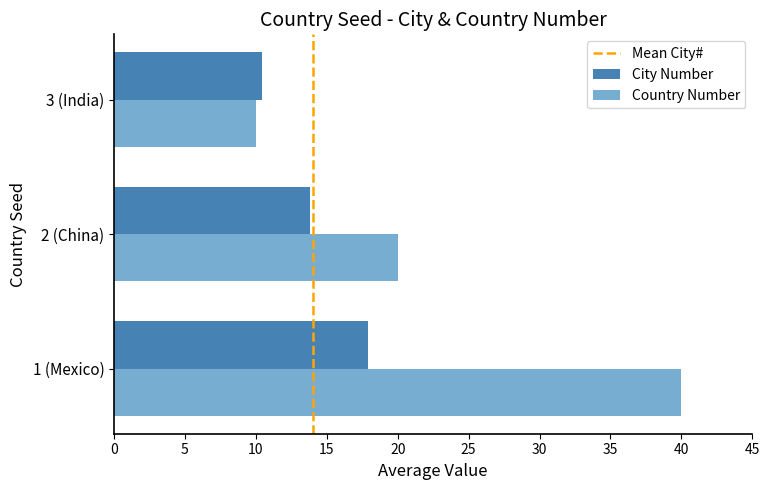

What is the highest value of the Country Number series?

40.0